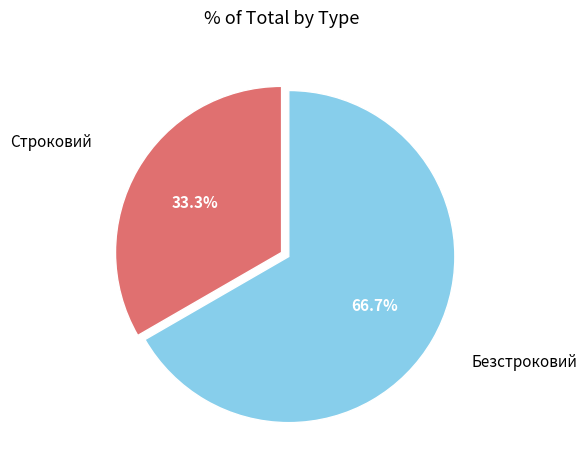

To the nearest percent, what is the combined percentage of Строковий and Безстроковий?

100%